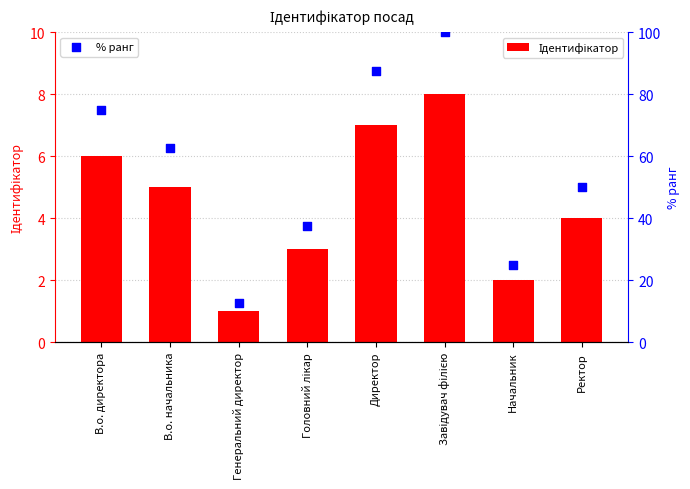

At which category is the sum across all series the highest?

Завідувач філією